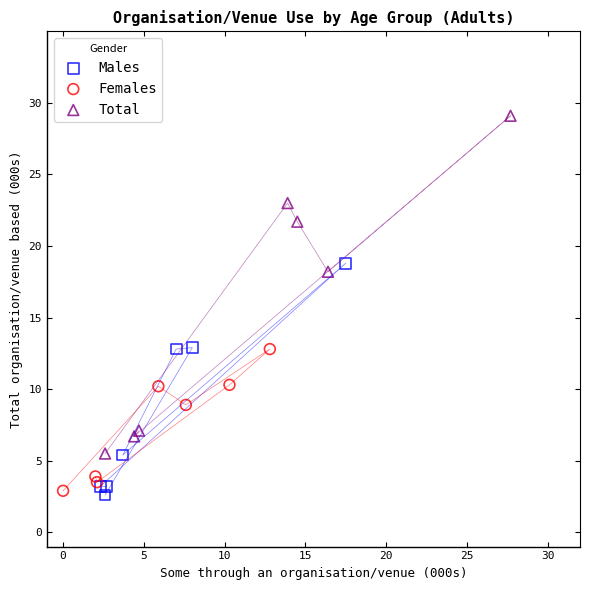

What are all the series names shown in the legend?

Males, Females, Total